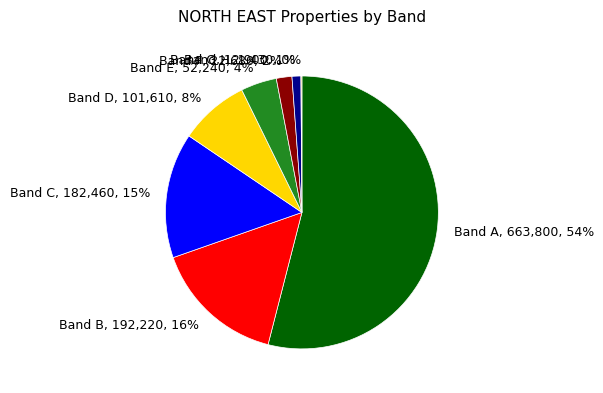

To the nearest percent, what is the average slice percentage?

12%